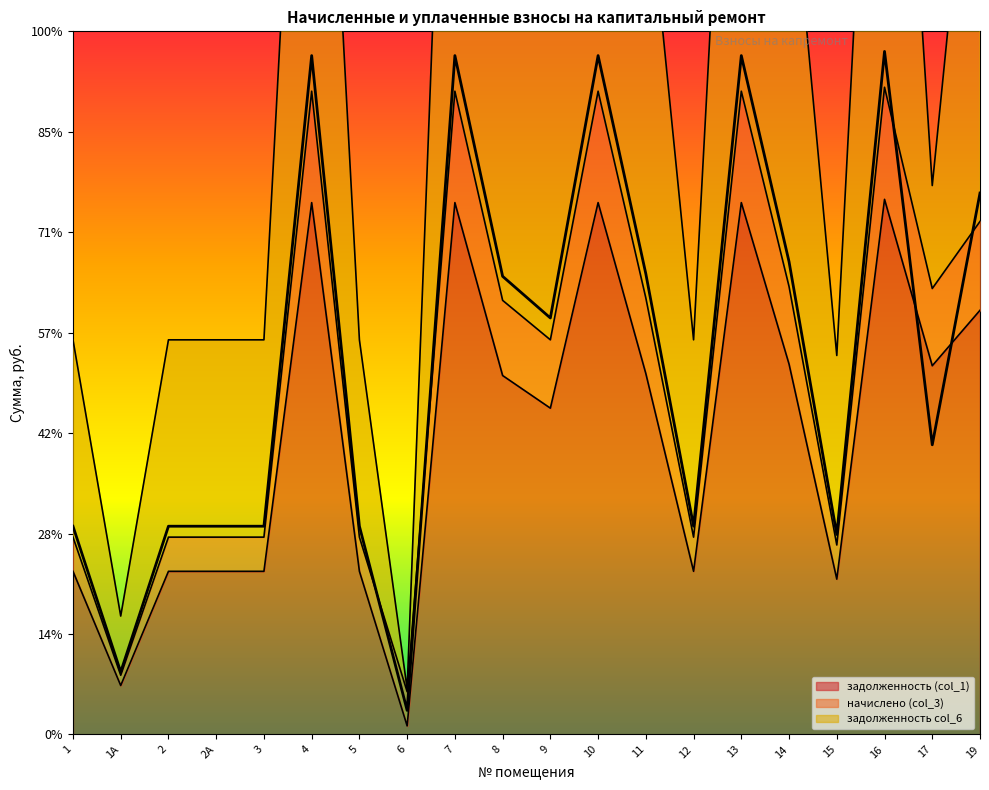

At how many categories does at least one series exceed 64597?

10